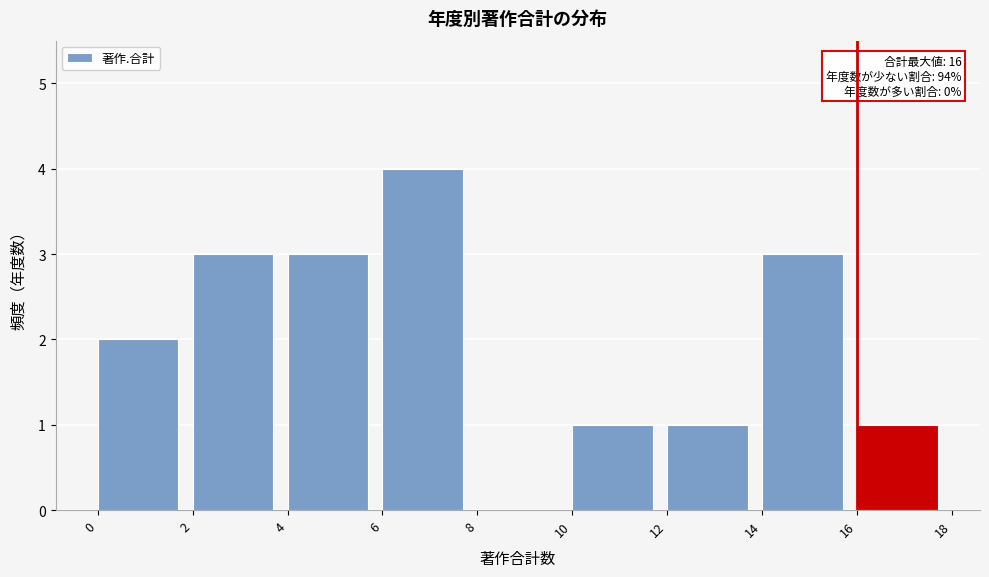

Over which range of the x-axis is the bar tallest?

6 to 8